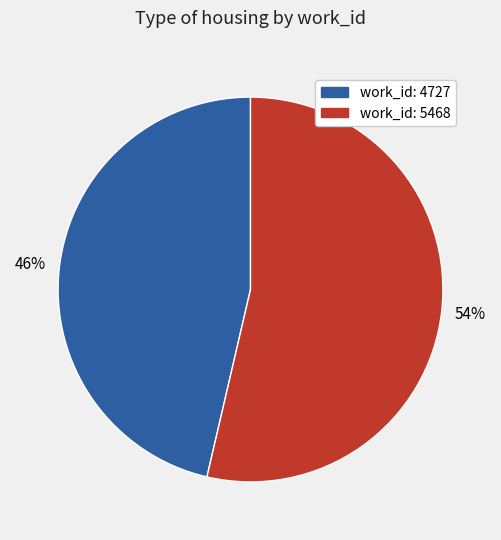

Is there any slice that represents more than half of the pie?

Yes